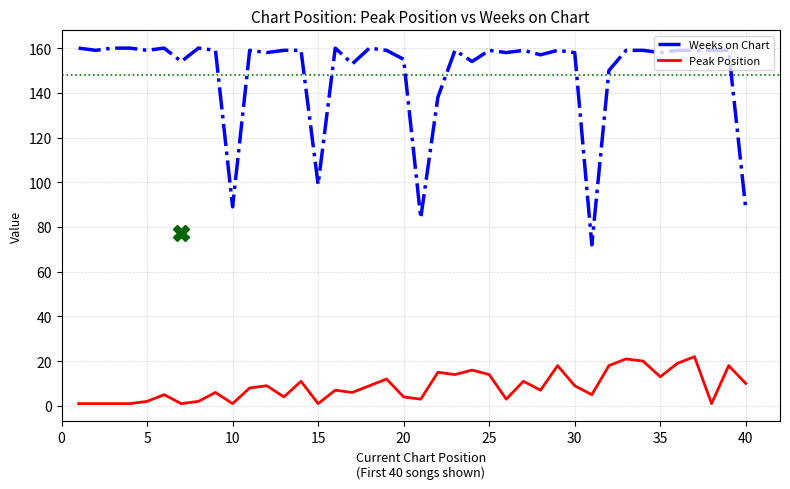

List the series in order of their peak value, lowest first.

Peak Position, Weeks on Chart